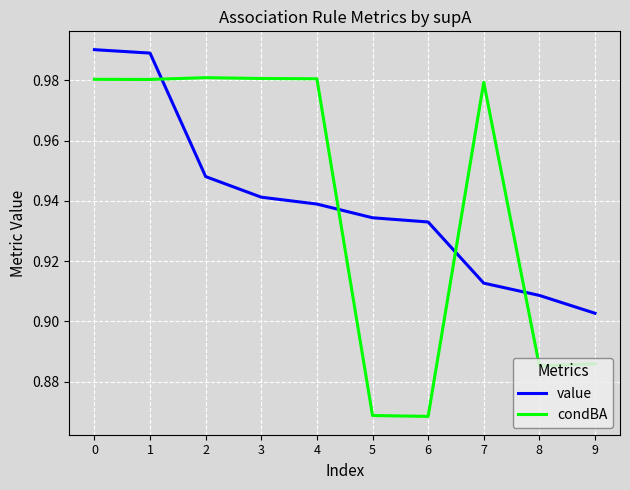

True or false: condBA and value cross at least once.

True